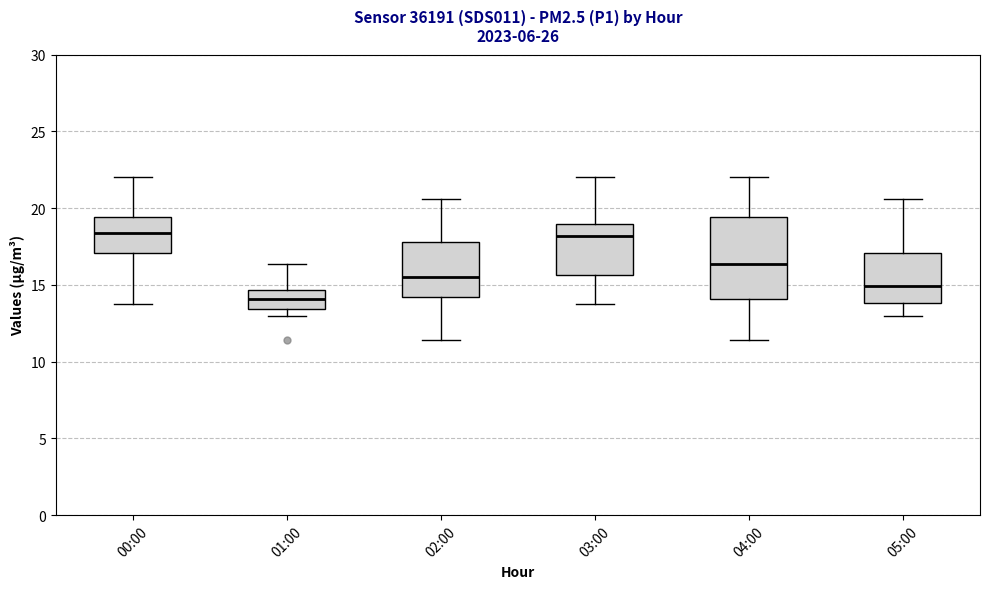

Which box is the tallest, from its lower edge to its upper edge?

04:00